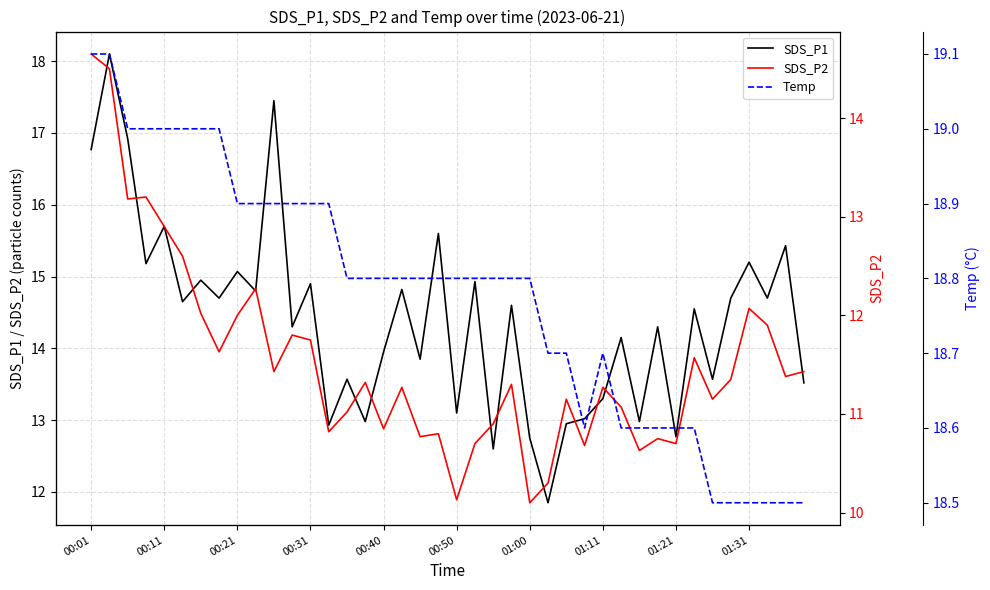

What is the highest value of the SDS_P1 series?

18.1